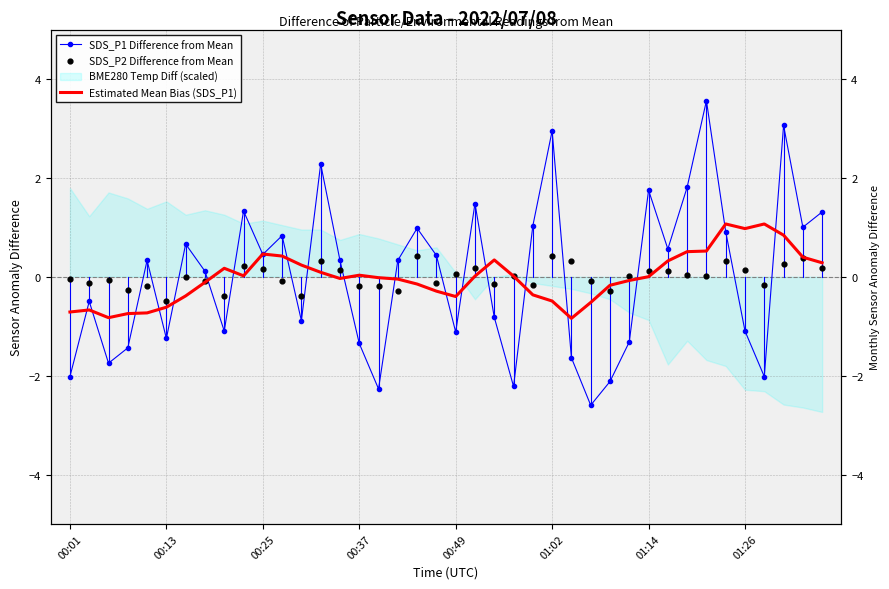

Which series reaches the maximum Y coordinate?

SDS_P1 Difference from Mean